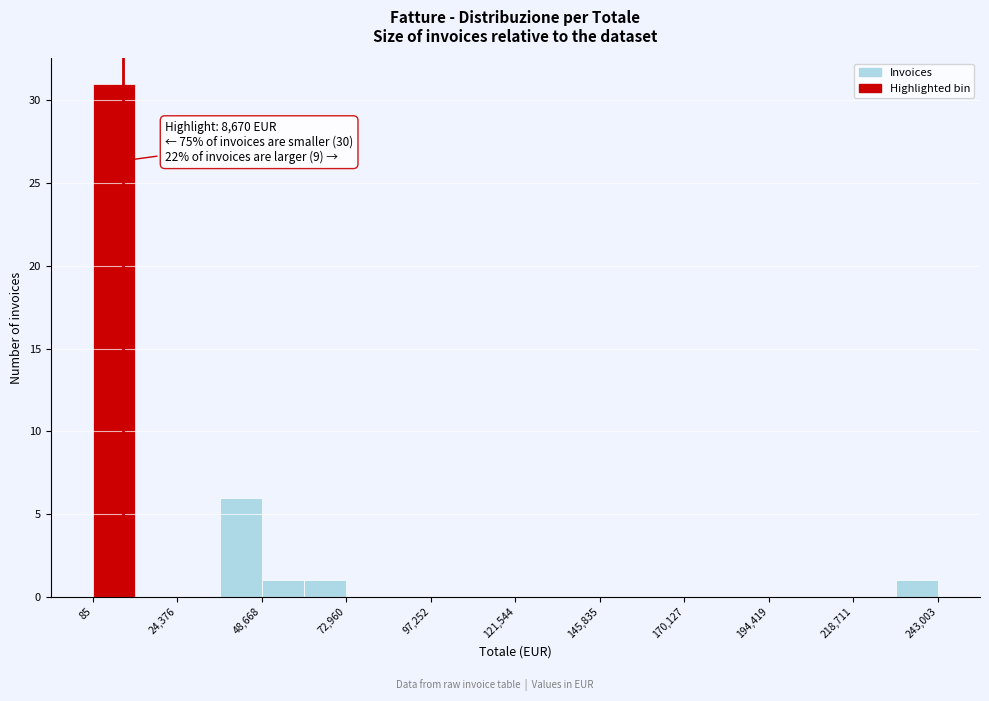

Read against the x-axis, roughly where is the centre of the tallest bar?

5000